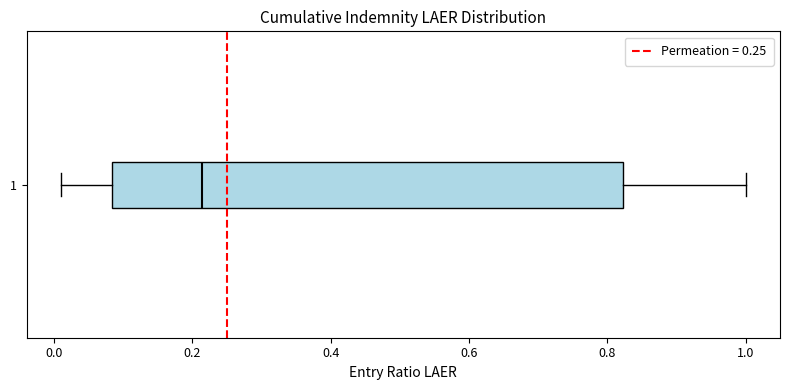

Transcribe this box plot: give where the median line is, the range the box spans, and where the two whiskers end, as read against the x-axis. The values are not printed on the chart, so give them approximately, as read against the axis.

median 0.22, box 0.08 to 0.82, whiskers 0.02 to 1.00